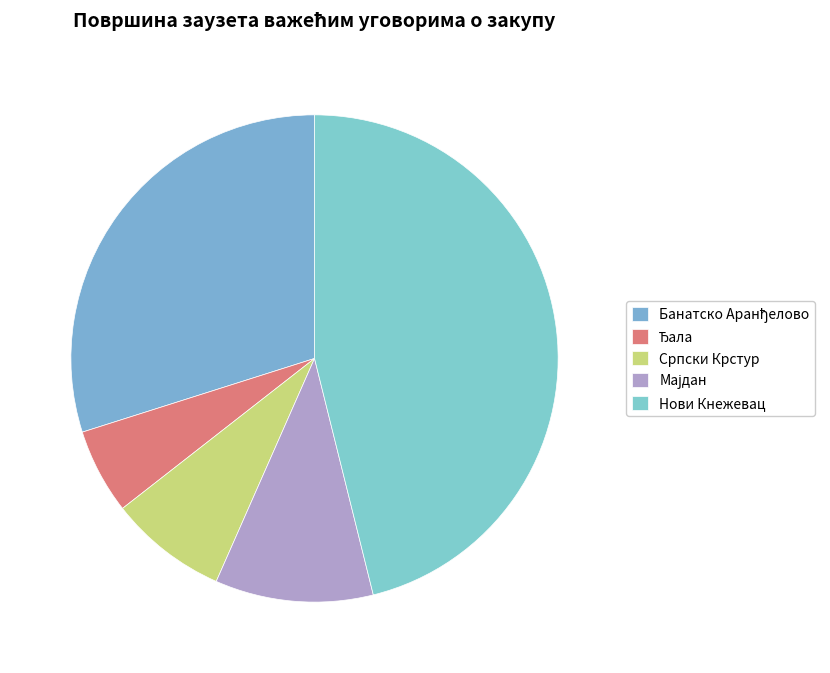

The Мајдан slice represents 10% of the pie. True or false?

True